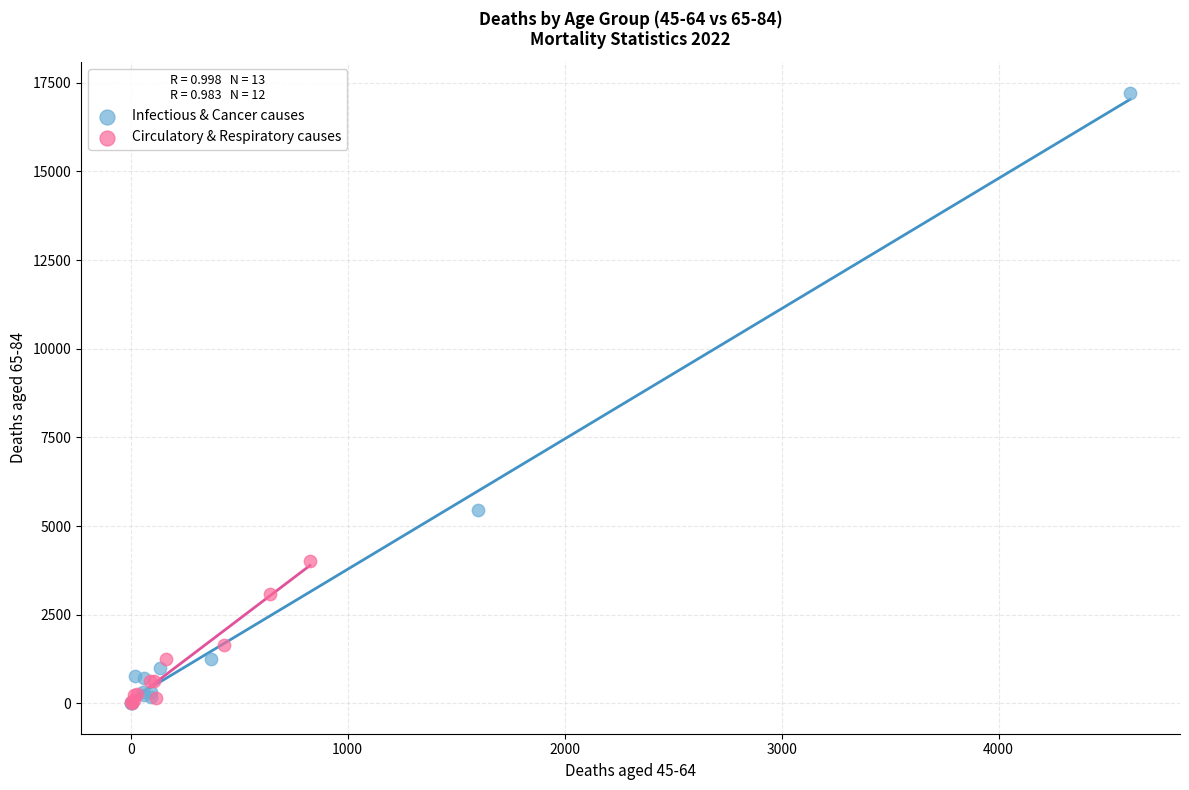

Which series contains the highest Y value?

Infectious & Cancer causes